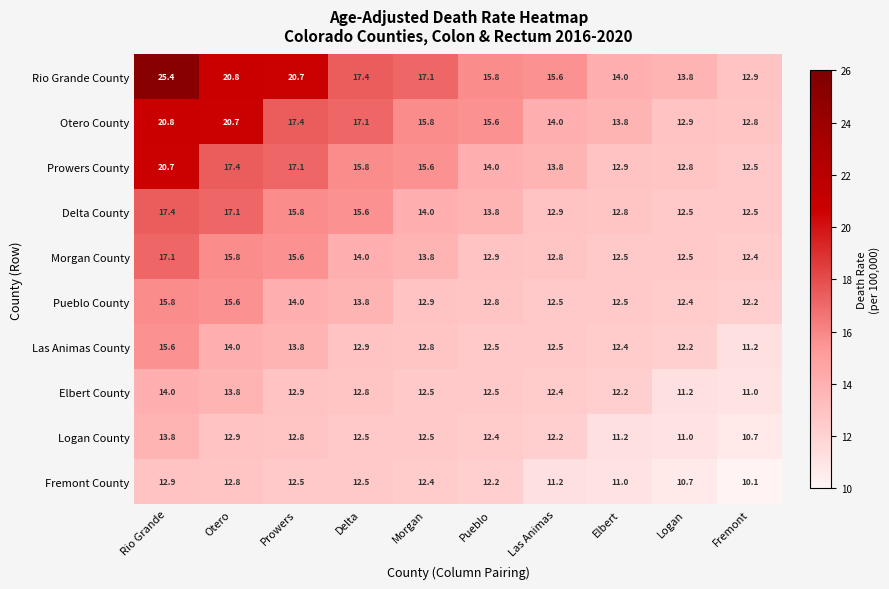

Between Otero and Morgan, which series saw the biggest shift?

Otero County